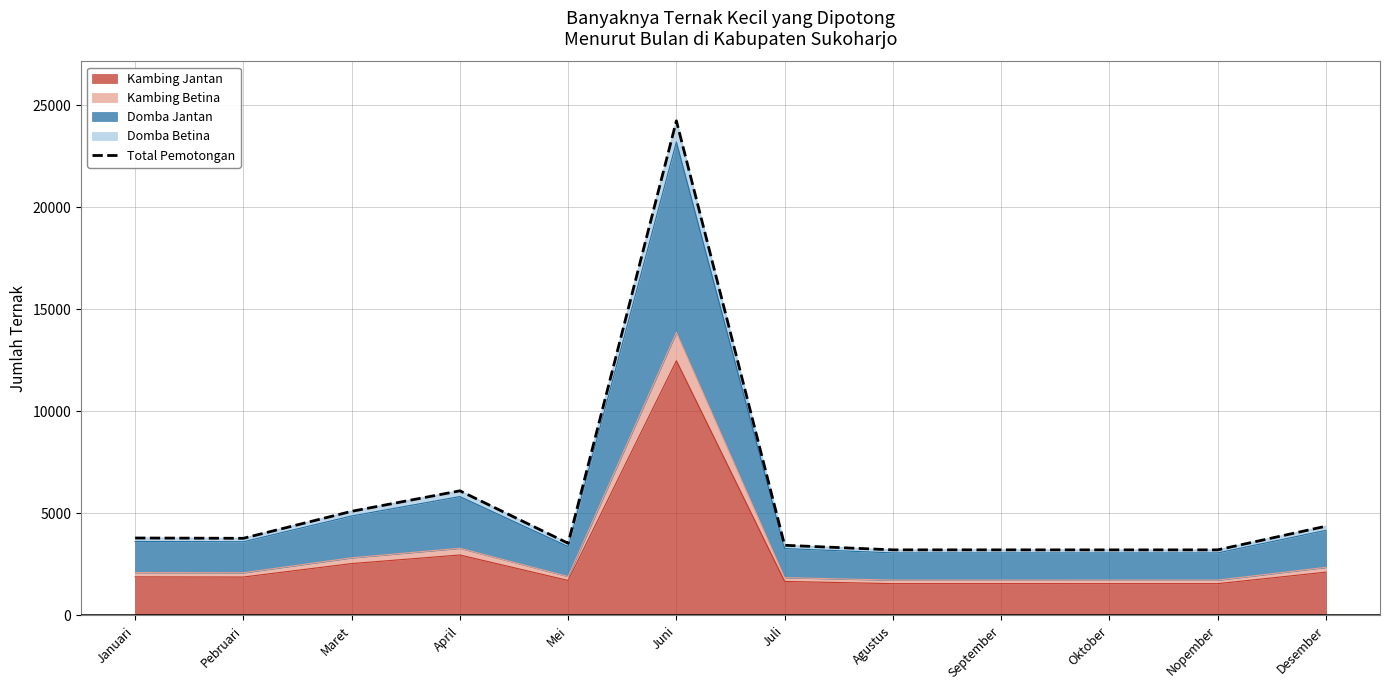

How many points are lower than both their immediate neighbors (excluding endpoints)?

2